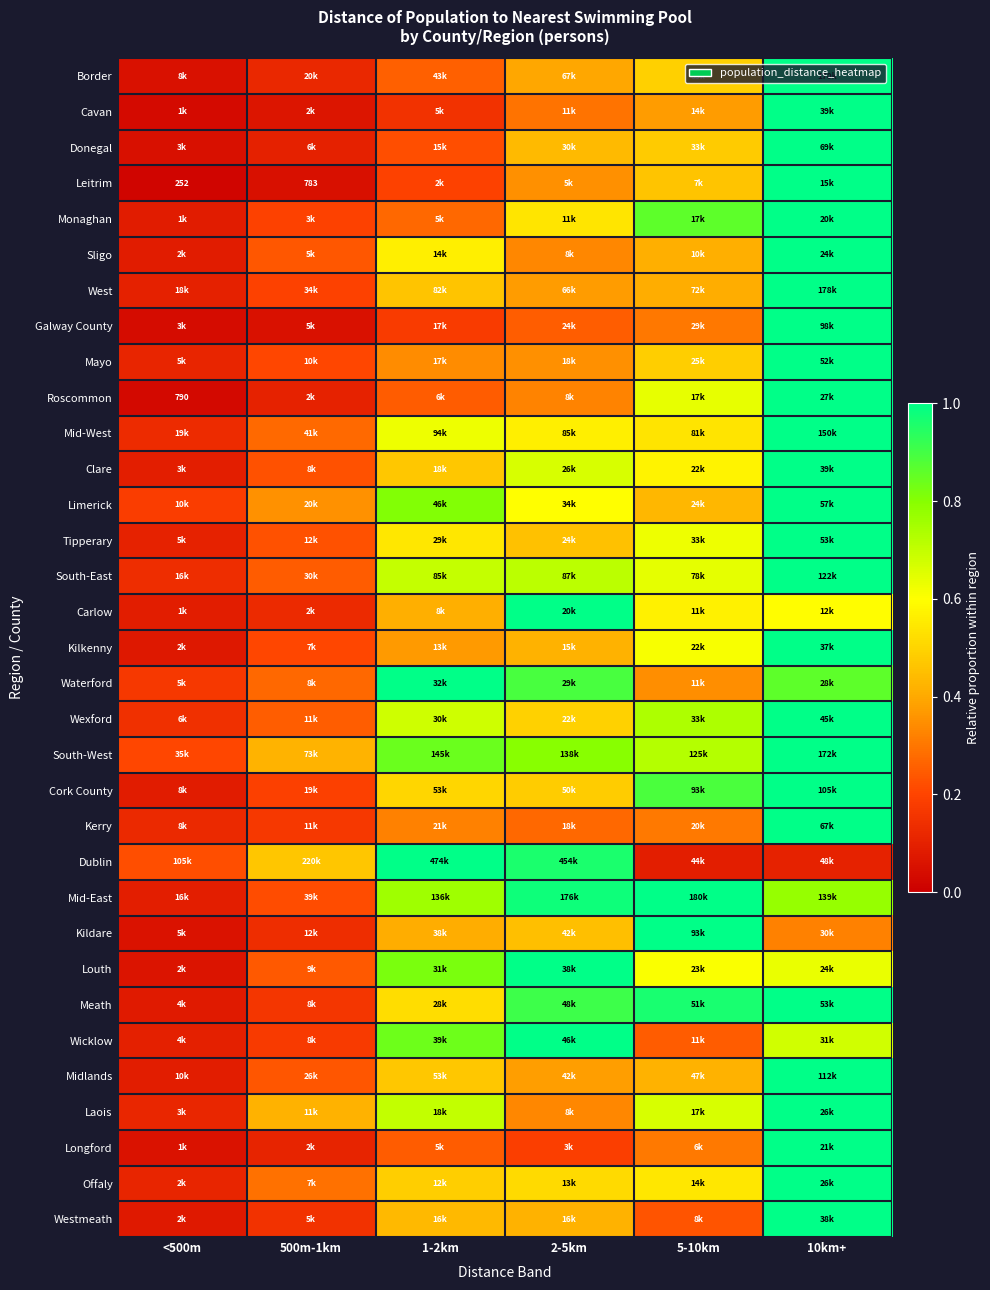

At <500m, list the series in order from smallest to largest.

Leitrim, Roscommon, Cavan, Galway County, Donegal, Border, Longford, Kildare, Louth, Kilkenny, Westmeath, Meath, Monaghan, Cork County, Sligo, Carlow, Midlands, Clare, Mid-East, Wicklow, West, Tipperary, Offaly, Mayo, Laois, Kerry, Mid-West, South-East, Wexford, Waterford, Limerick, South-West, Dublin